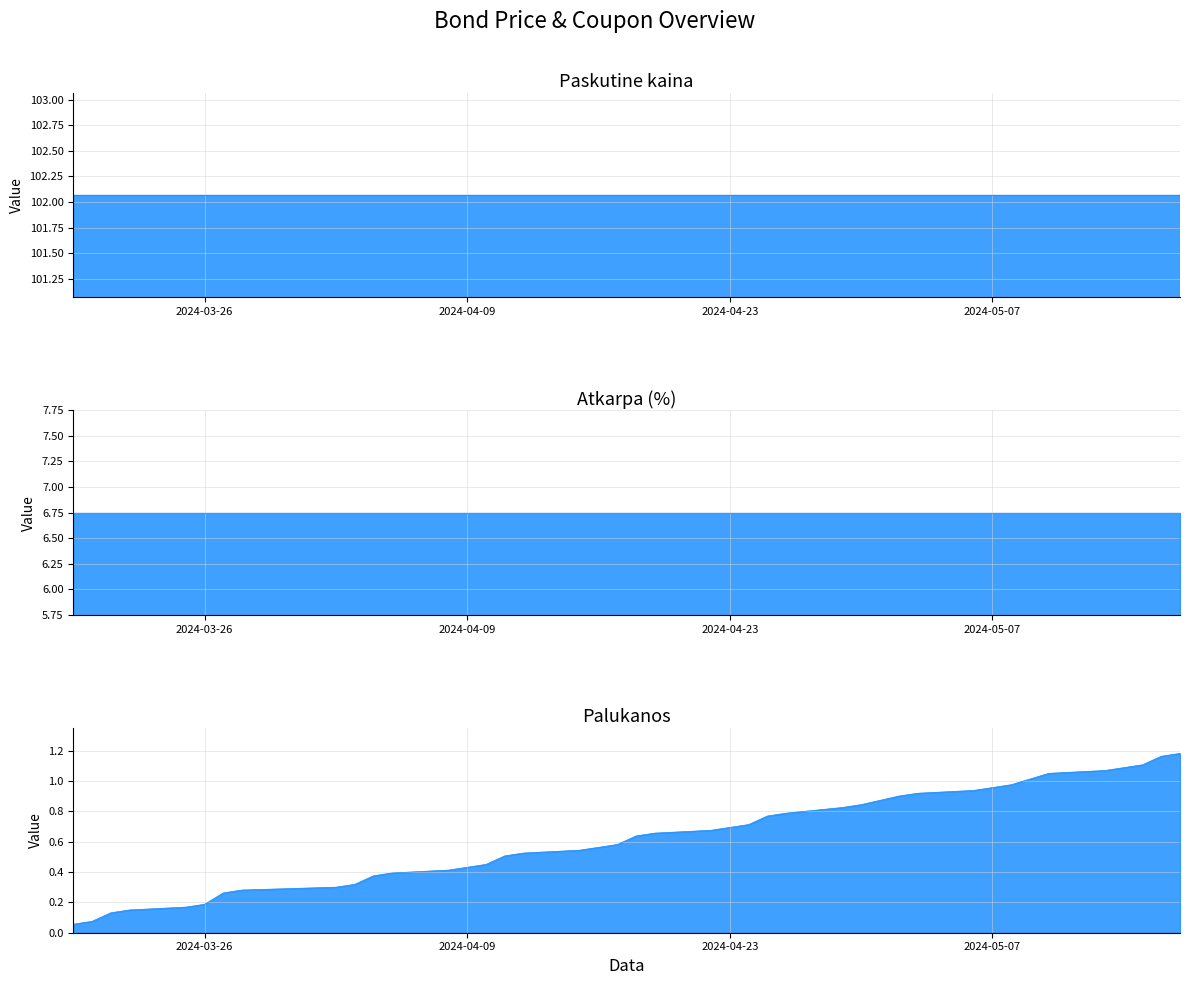

Rank the series at 2024-03-20 from lowest to highest value.

Palukanos, Atkarpa (%), Paskutine kaina